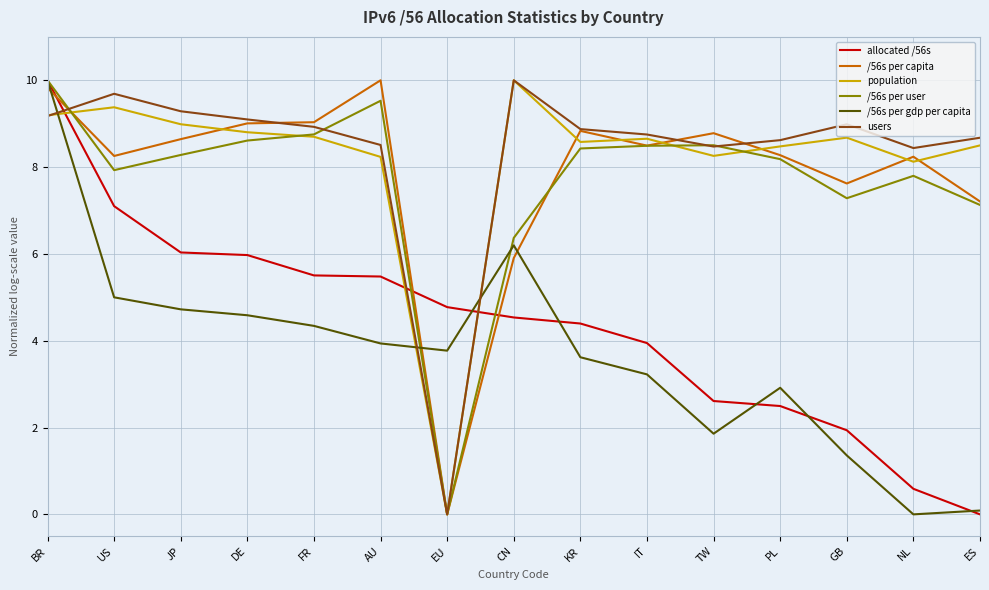

What is the greatest value displayed?

10.0